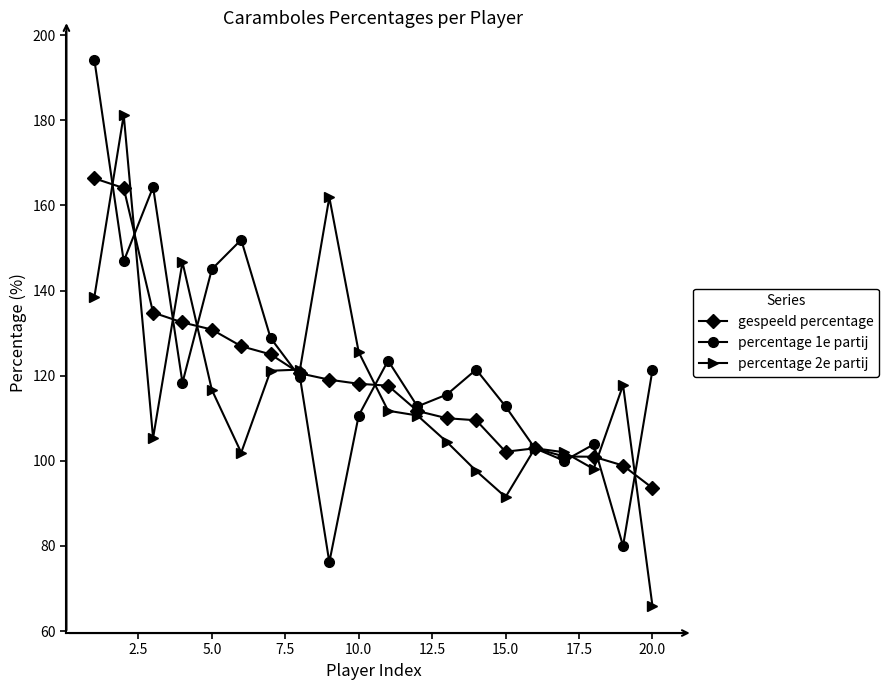

True or false: percentage 2e partij and gespeeld percentage intersect in this chart.

True